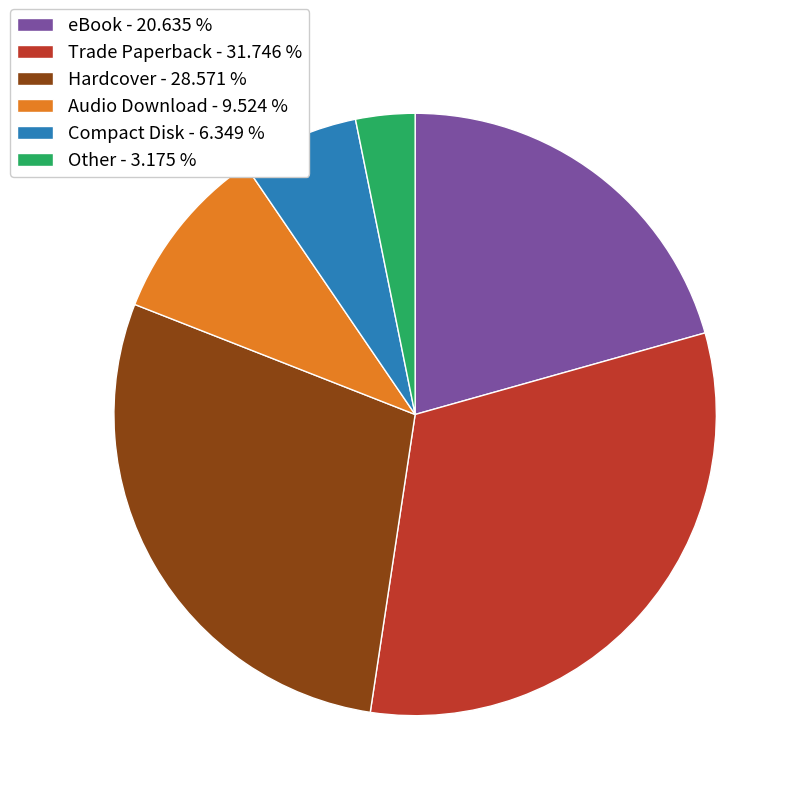

Is there a majority slice in this chart?

No